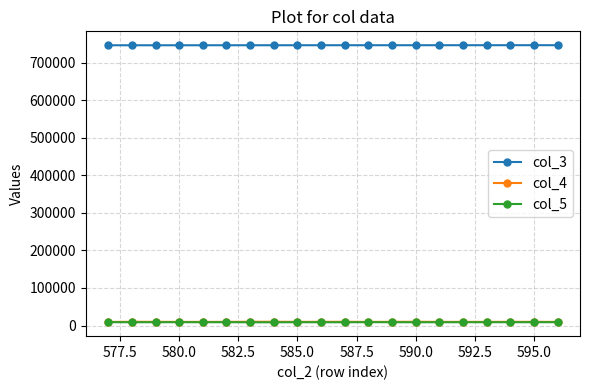

Which series has the largest total across all categories?

col_3